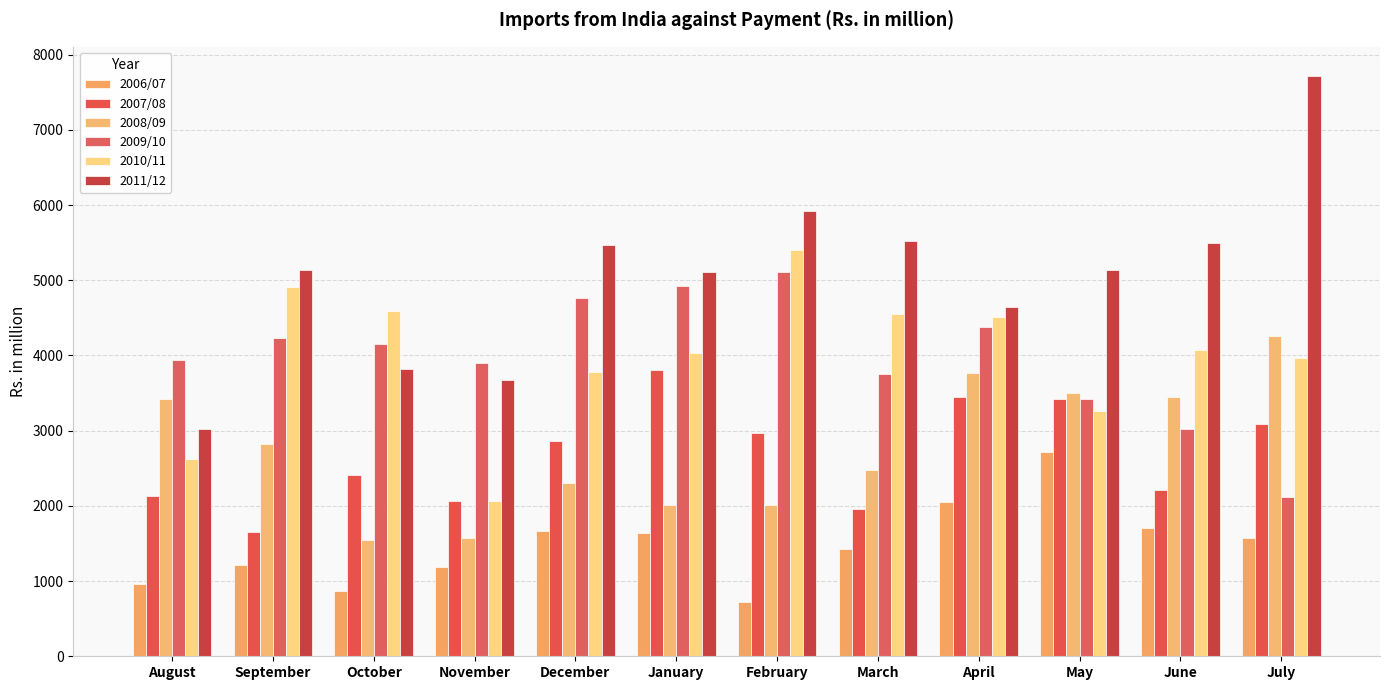

The value of 2010/11 at October is 4589.3. True or false?

True